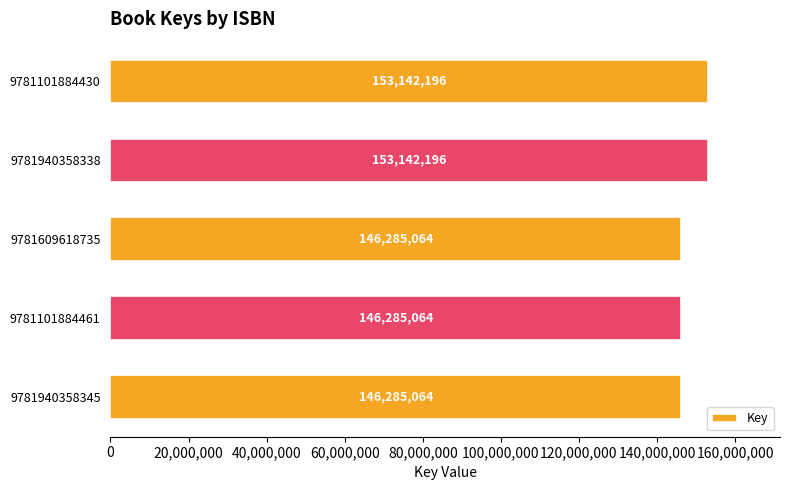

What is the sum of the values at 9781101884461 and 9781609618735?

292570128